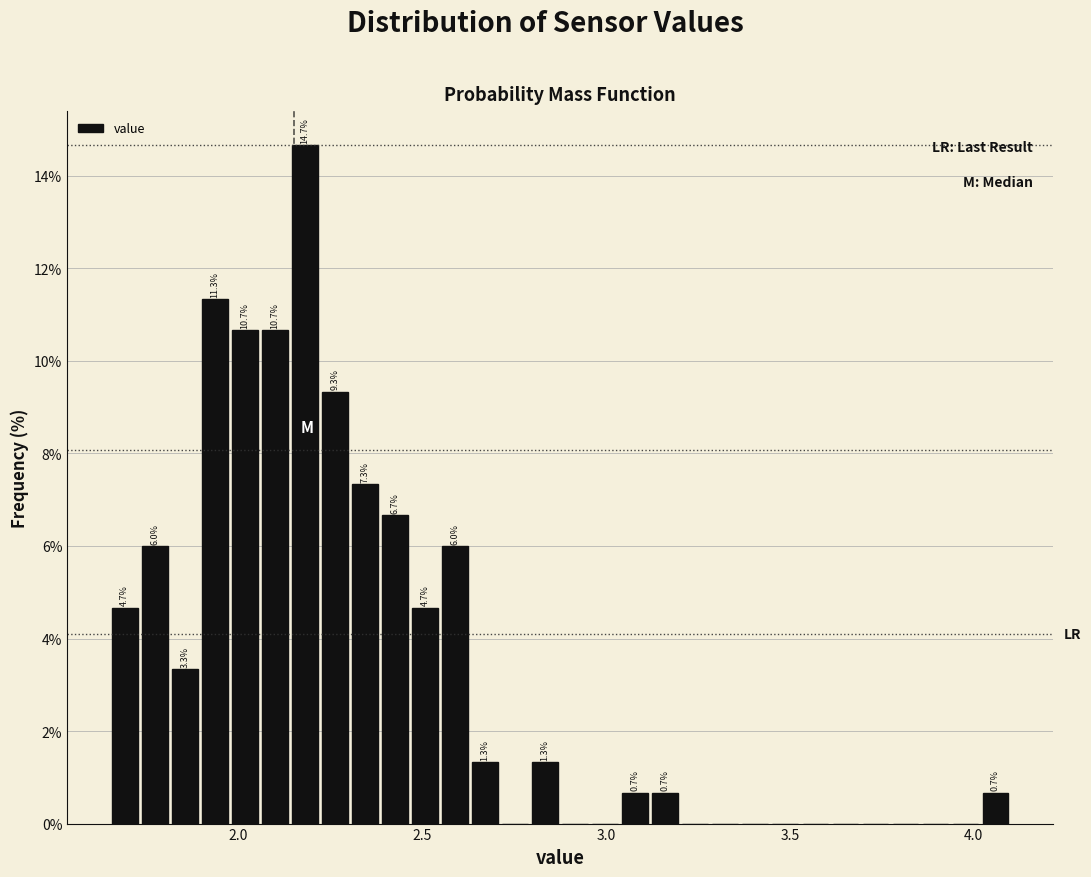

Around what value on the x-axis is the tallest bar? Give the approximate position of its centre, as read against the axis.

2.20